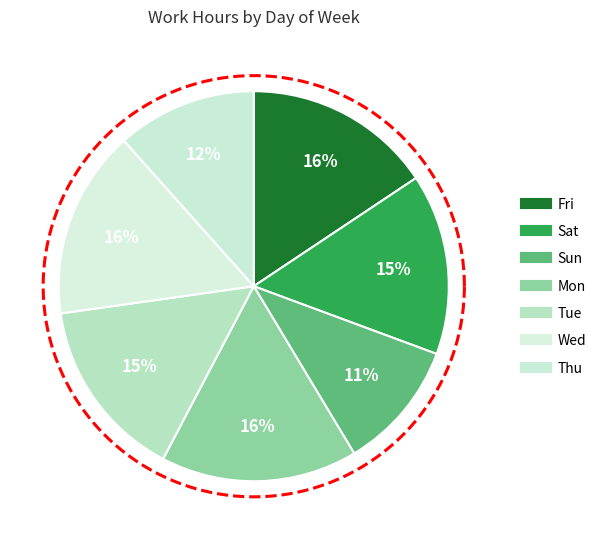

Do Thu and Mon together represent more than half of the pie?

No